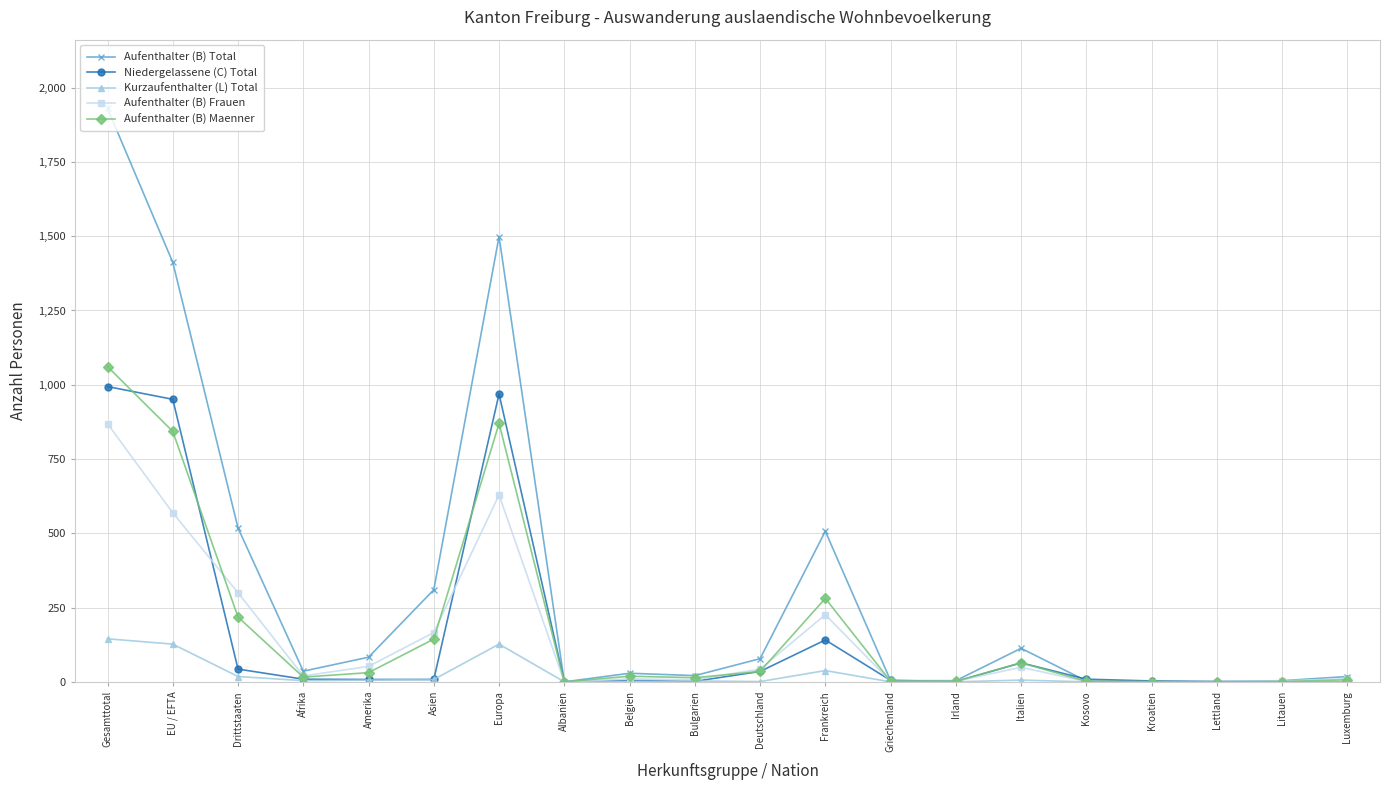

What is the difference between the maximum and minimum values in the Aufenthalter (B) Frauen series?

869